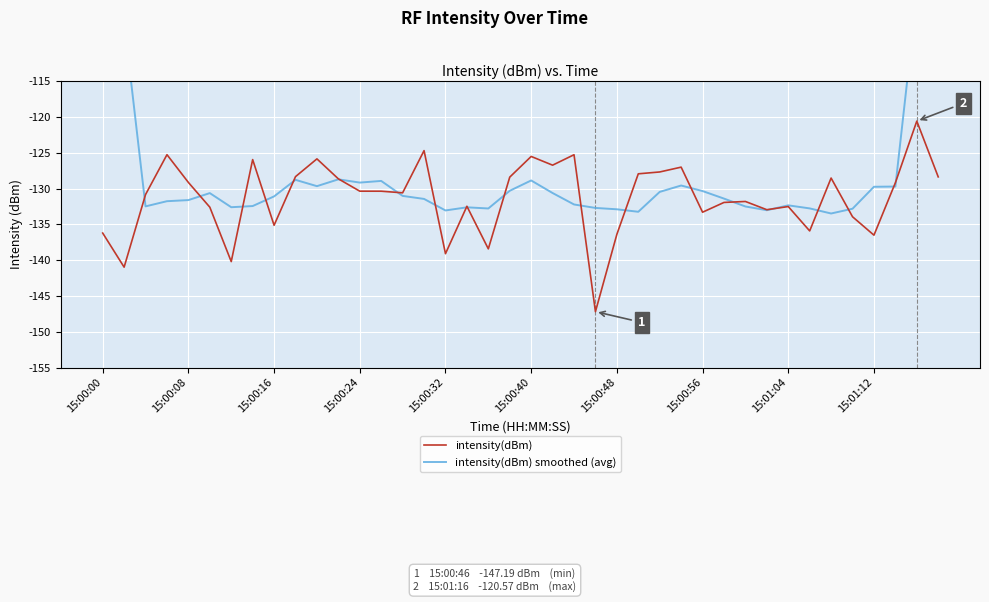

List the series in order of their overall mean, highest first.

intensity(dBm) smoothed (avg), intensity(dBm)